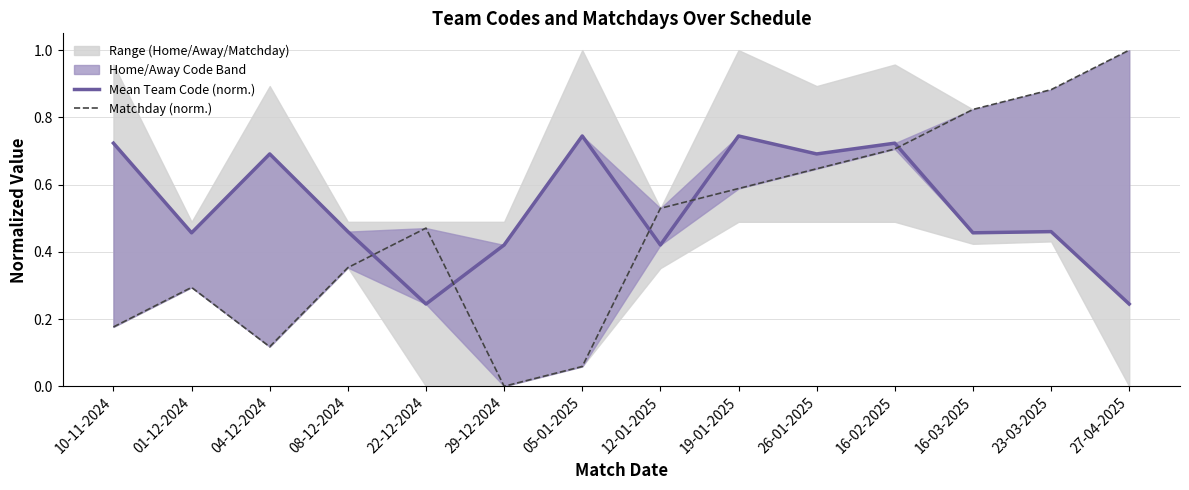

Is it true that Mean Team Code (norm.) equals 0.2 at 12-01-2025?

False